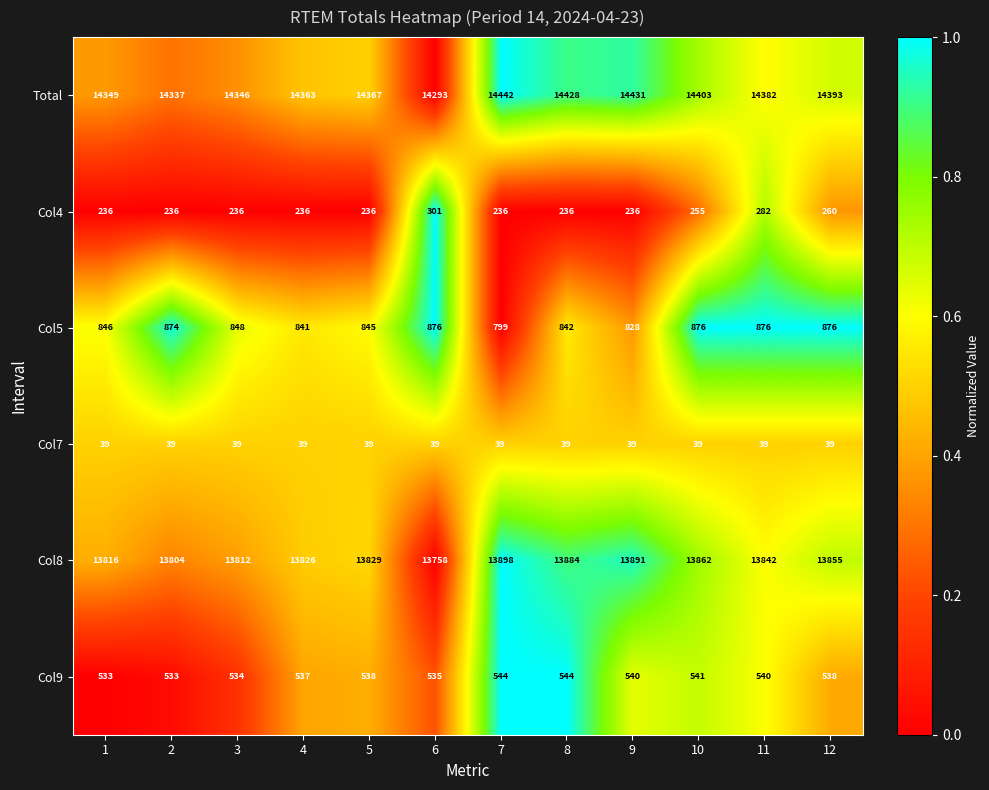

What is the average value of the Col8 series?

13840